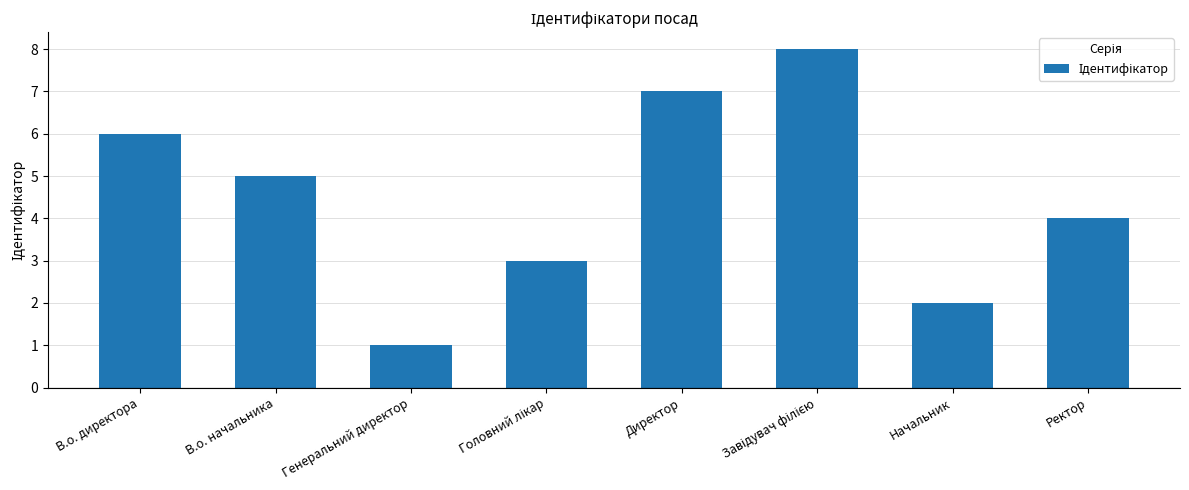

What is the change in value from В.о. директора to Ректор?

-2